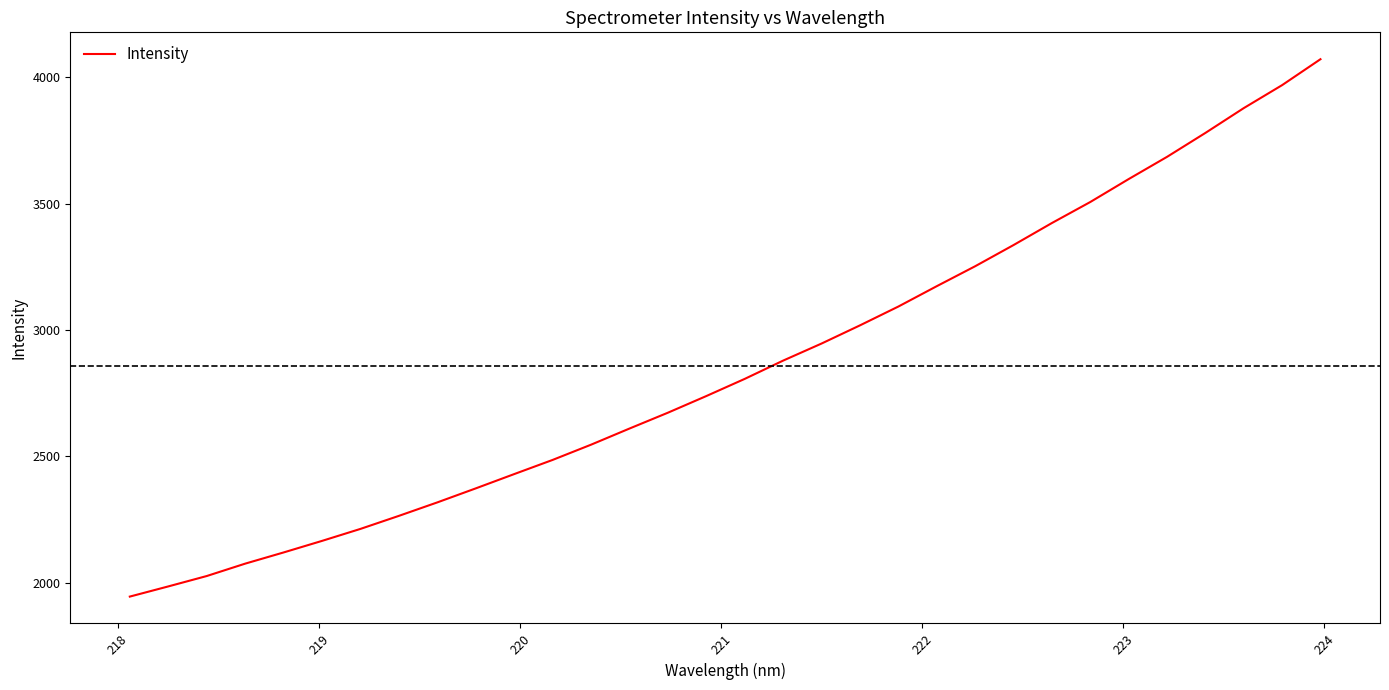

What is the difference between the maximum and minimum values?

2127.2